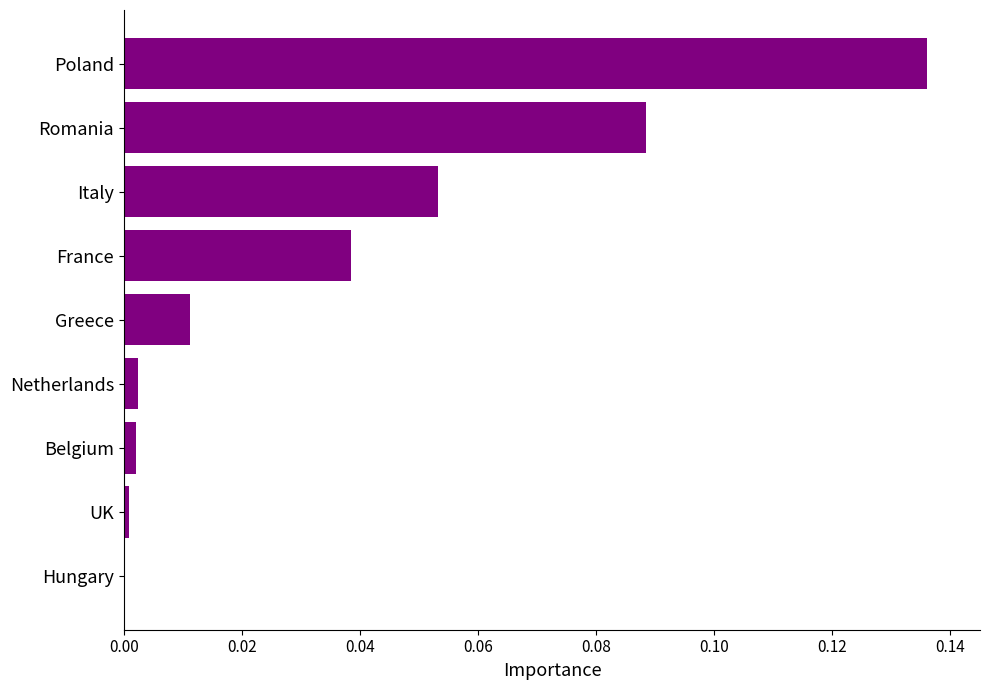

True or false: the data shows 0.0 at France.

True